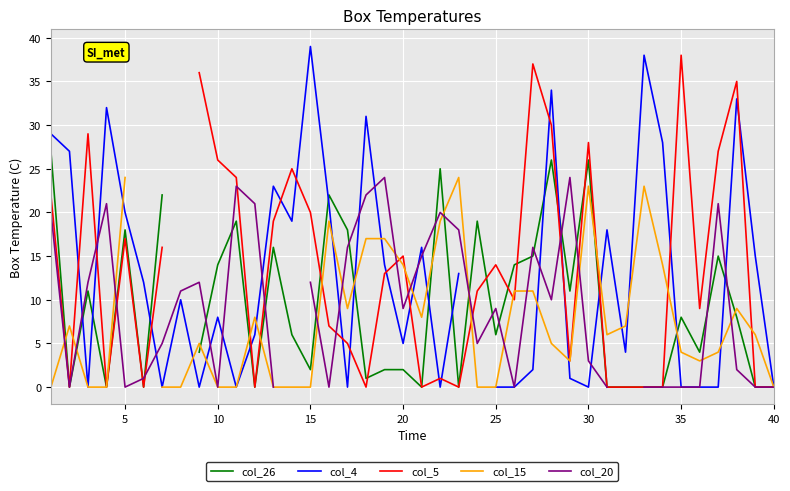

Rank the series by their maximum value, from highest to lowest.

col_4, col_5, col_26, col_15, col_20